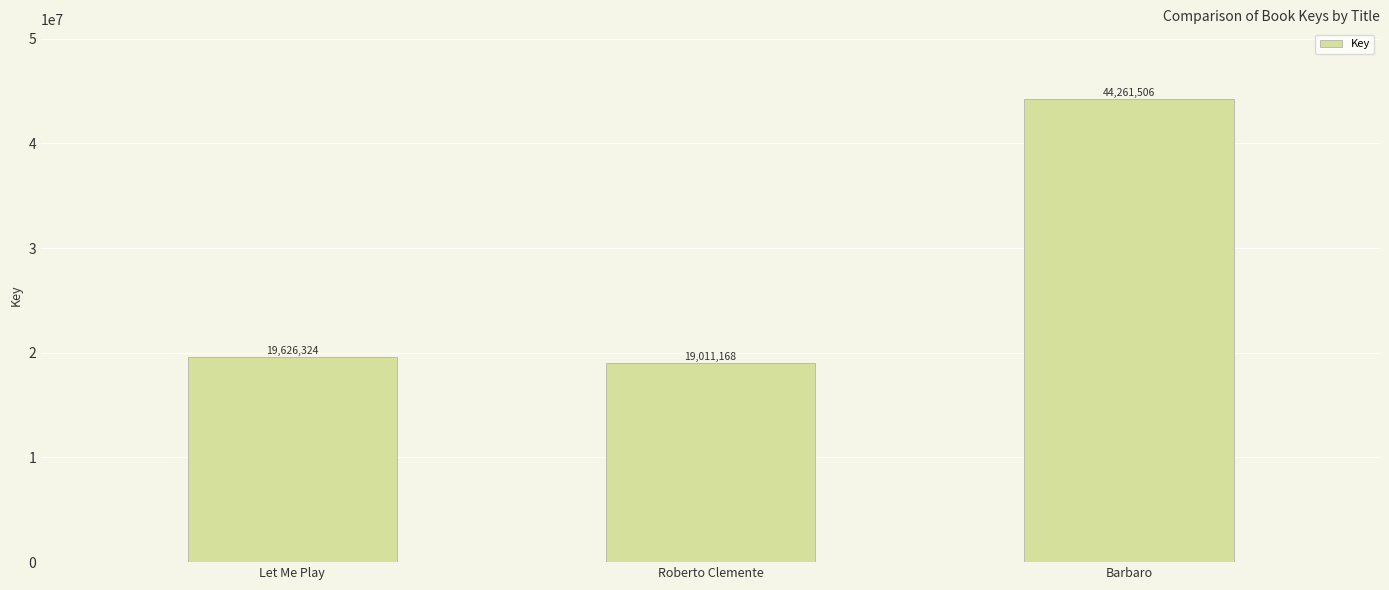

Read the value at Let Me Play, to the nearest 10.

19626320